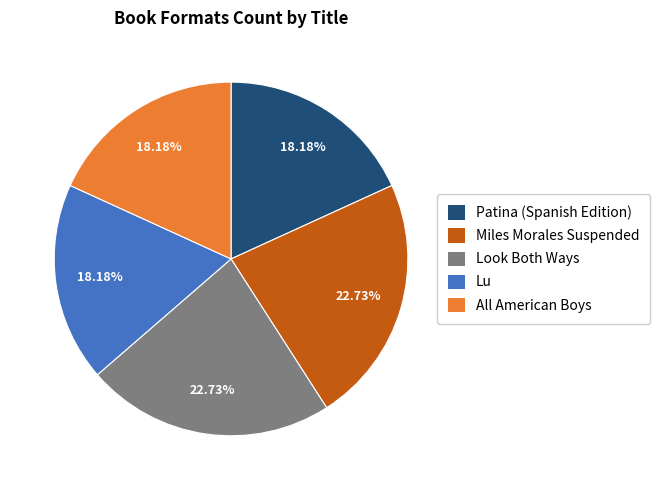

Is there any slice that represents more than half of the pie?

No